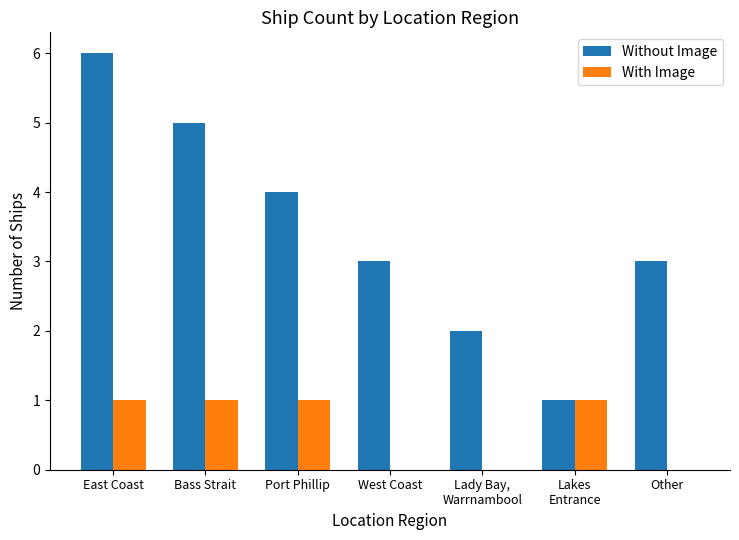

At which category is the sum across all series the highest?

East Coast